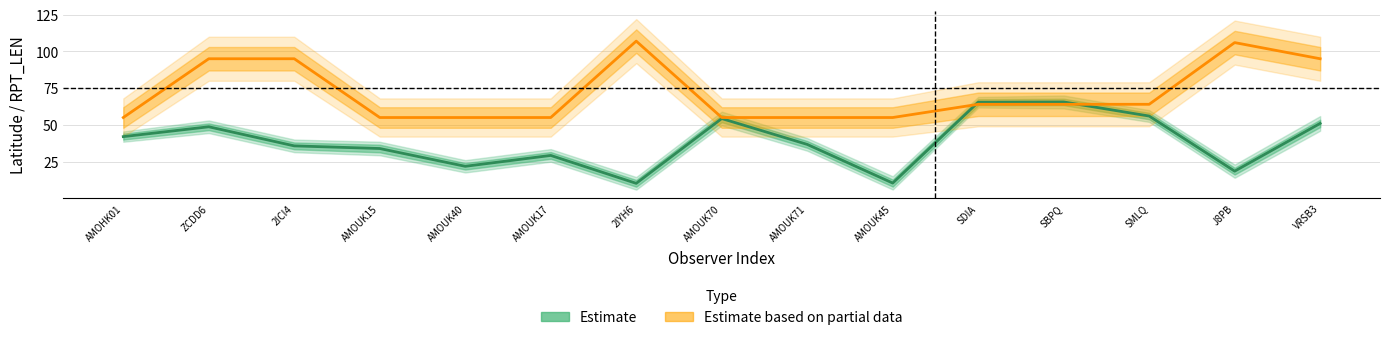

At how many categories does at least one series exceed 53?

15